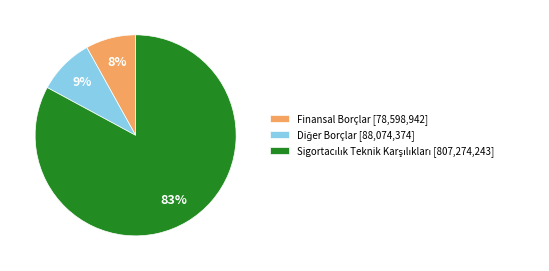

To the nearest percent, what percentage of the pie is Finansal Borçlar [78,598,942]?

8%